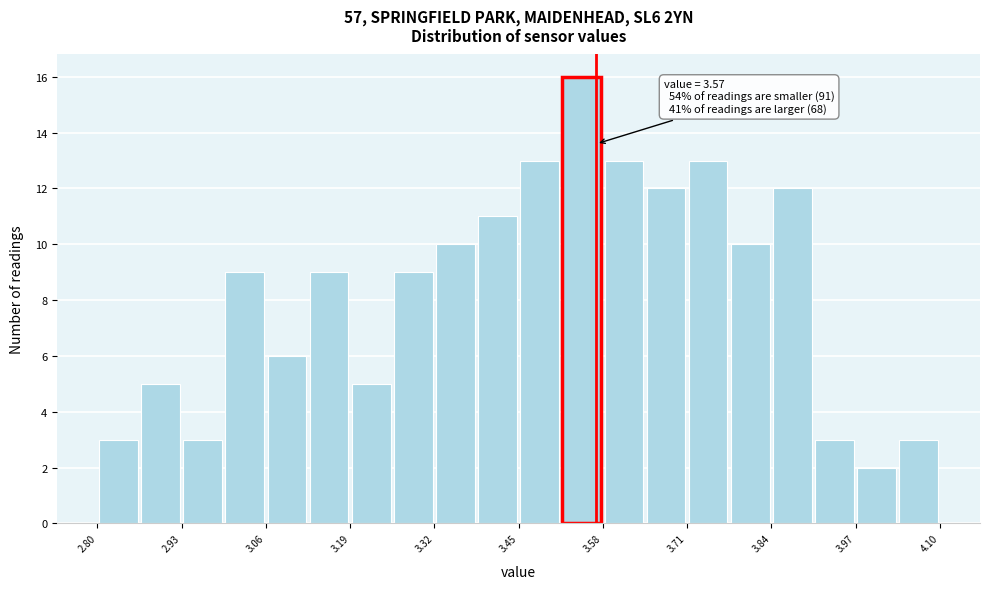

Read against the x-axis, roughly where is the centre of the tallest bar?

3.54